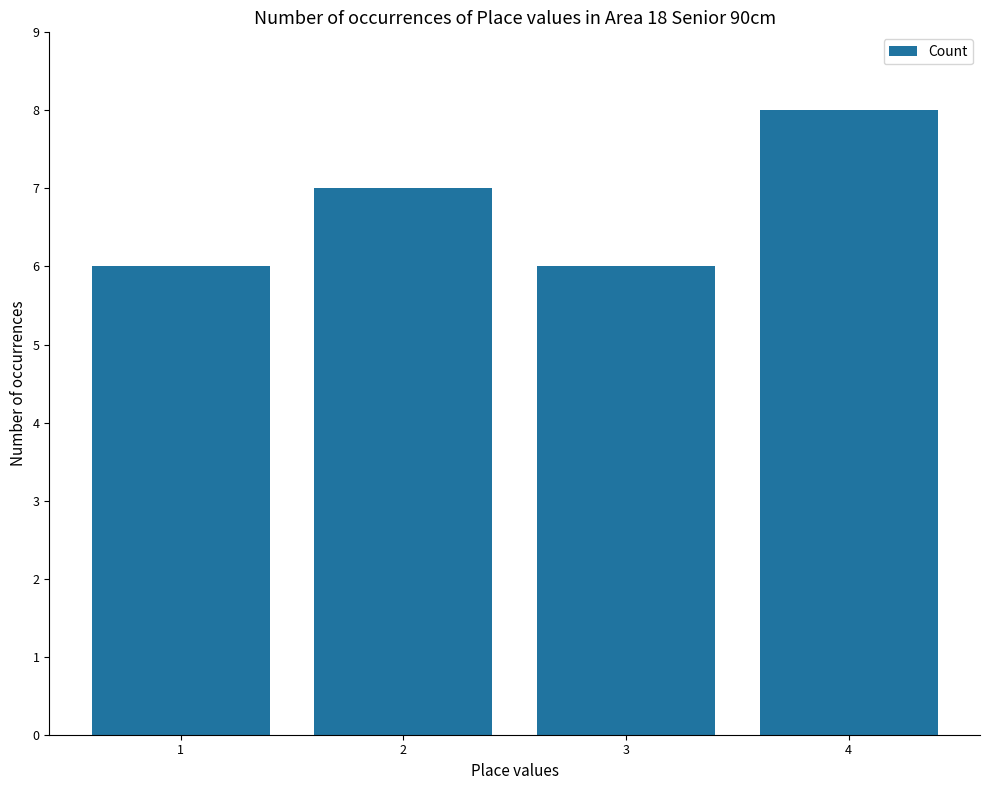

Which category has the highest value across all series?

4